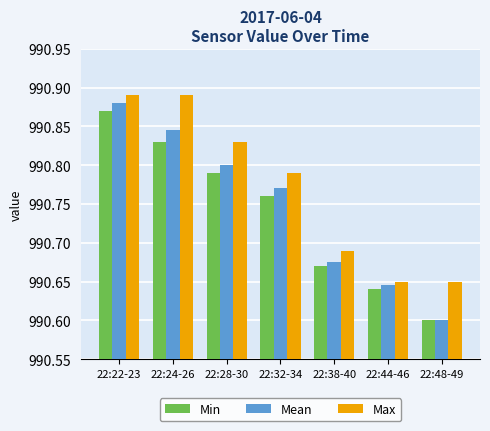

Does the chart contain stacked bars?

No